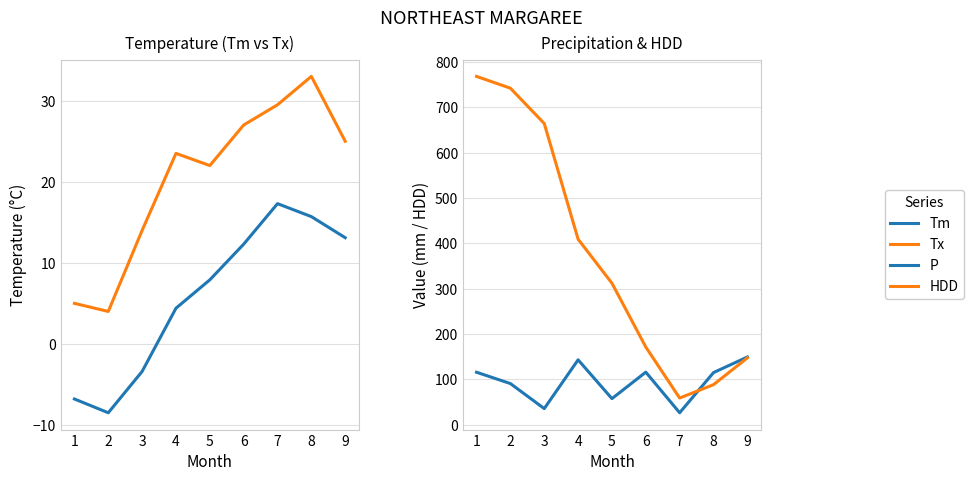

What is the sum of all P values?

851.6